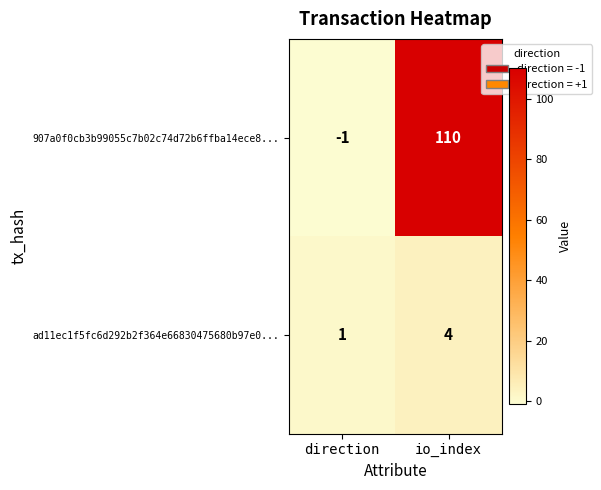

Which series has the largest total across all categories?

907a0f0cb3b99055c7b02c74d72b6ffba14ece8...